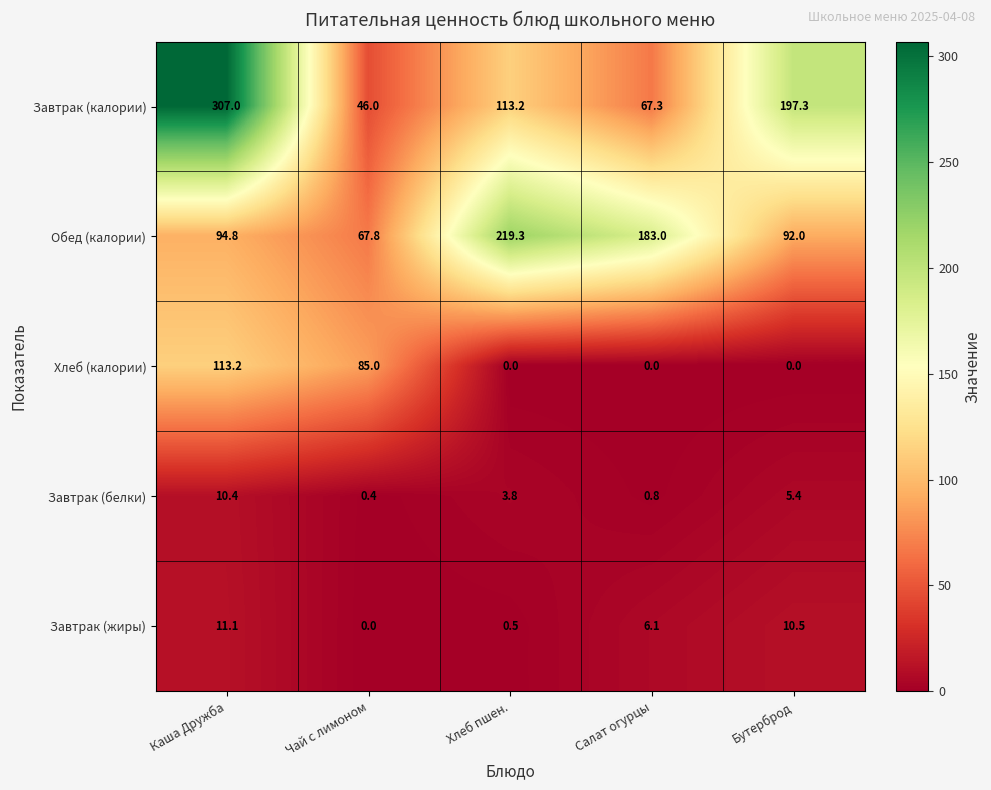

What is the difference between the highest and lowest values at Салат огурцы?

183.0